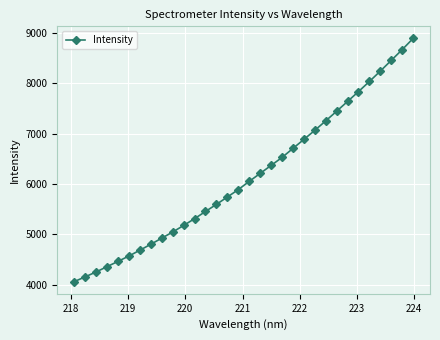

True or false: the data has more than 1 interior local peaks.

False